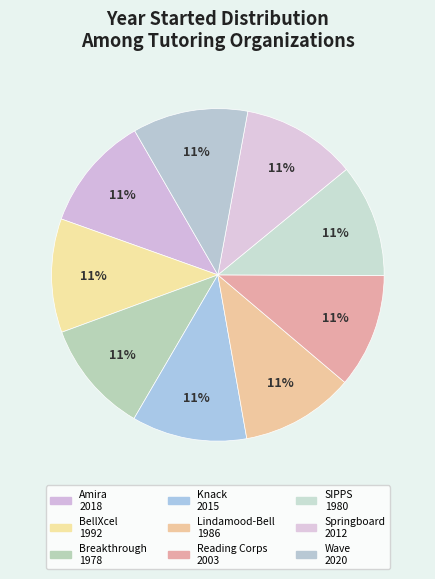

Rank the categories by value from highest to lowest.

Wave Tutoring Festival, Amira Learning, Knack, Springboard Collaborative, Reading Corps, BellXcel, Lindamood-Bell, SIPPS, Breakthrough Collaborative